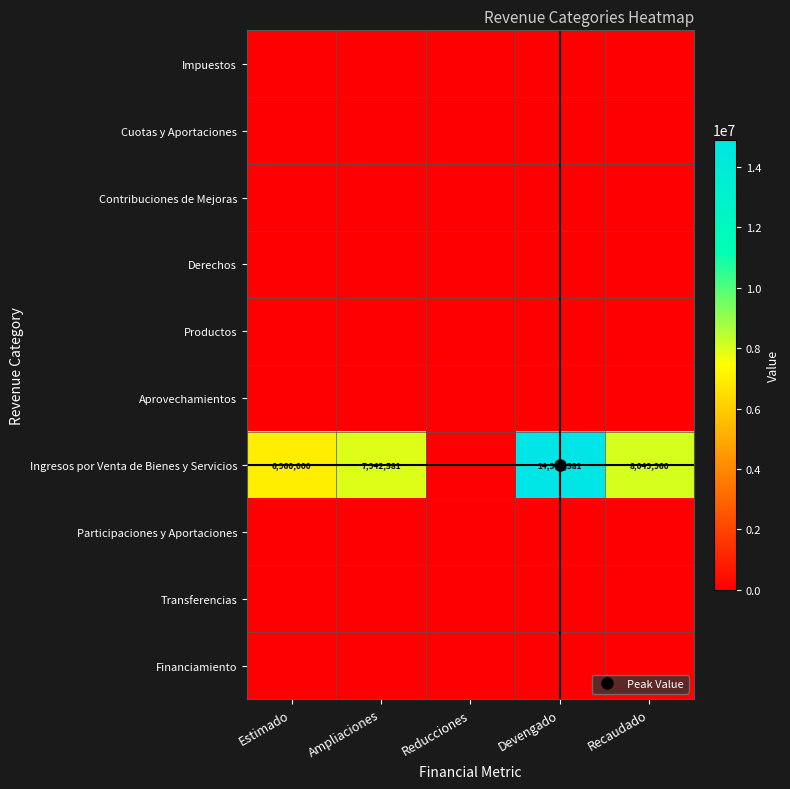

Which series changed the most between Reducciones and Recaudado?

Ingresos por Venta de Bienes y Servicios